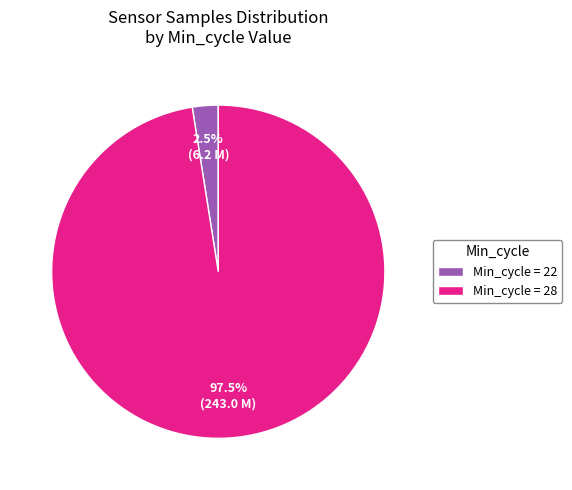

Does any single category account for the majority?

Yes